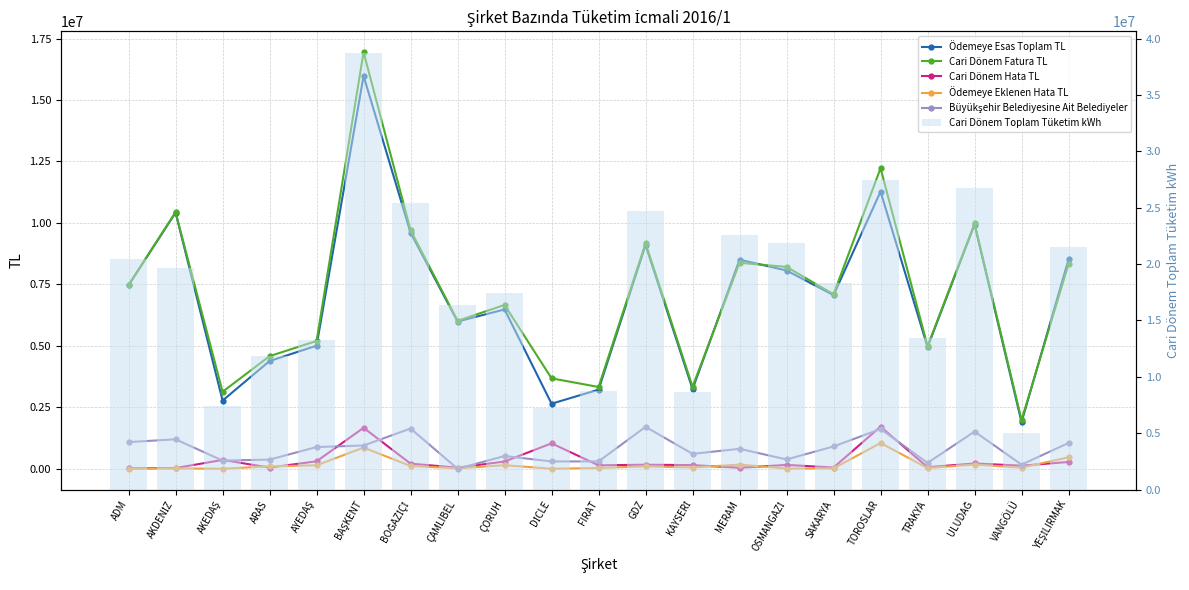

What is the label of the 9th bar from the left?

ÇORUH